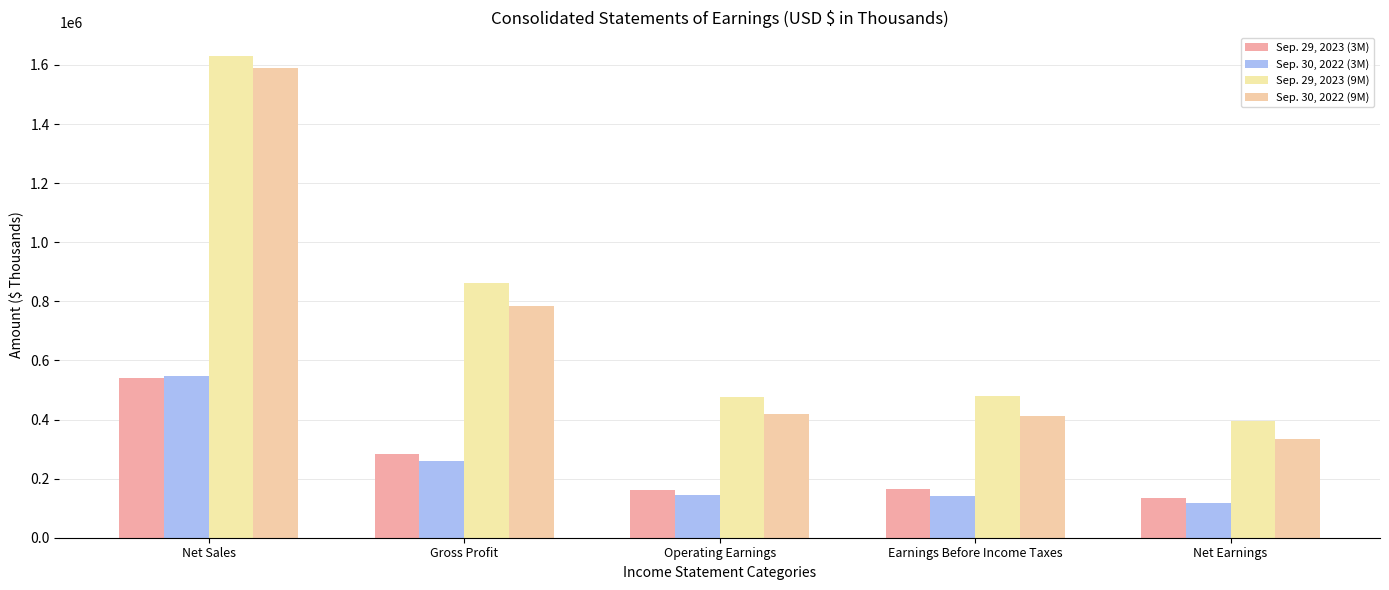

Between Earnings Before Income Taxes and Operating Earnings, which is larger?

Earnings Before Income Taxes